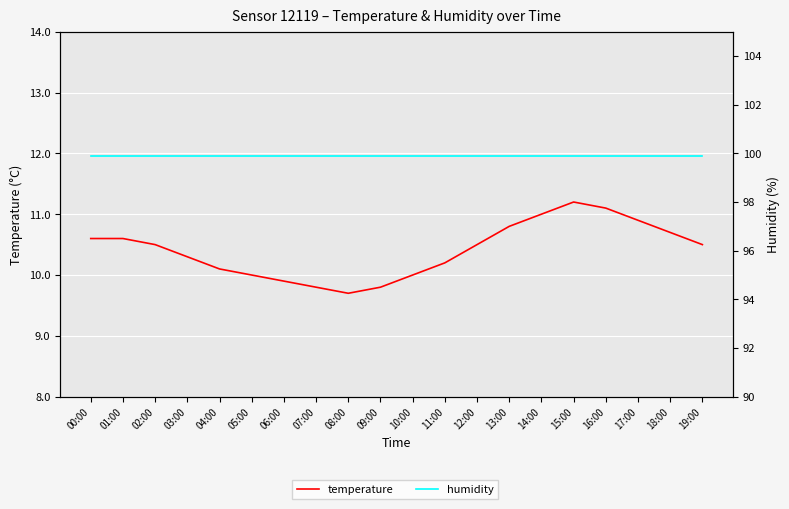

True or false: temperature and humidity intersect in this chart.

False